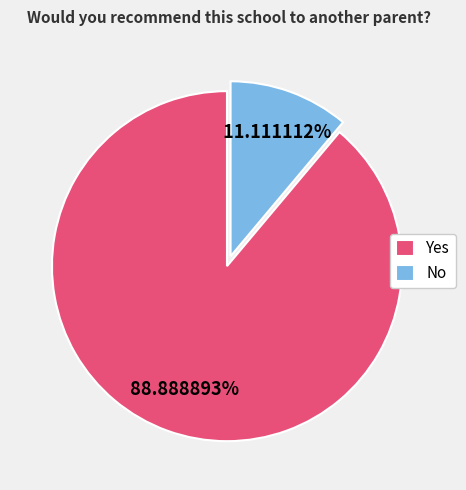

Which has a higher value, No or Yes?

Yes